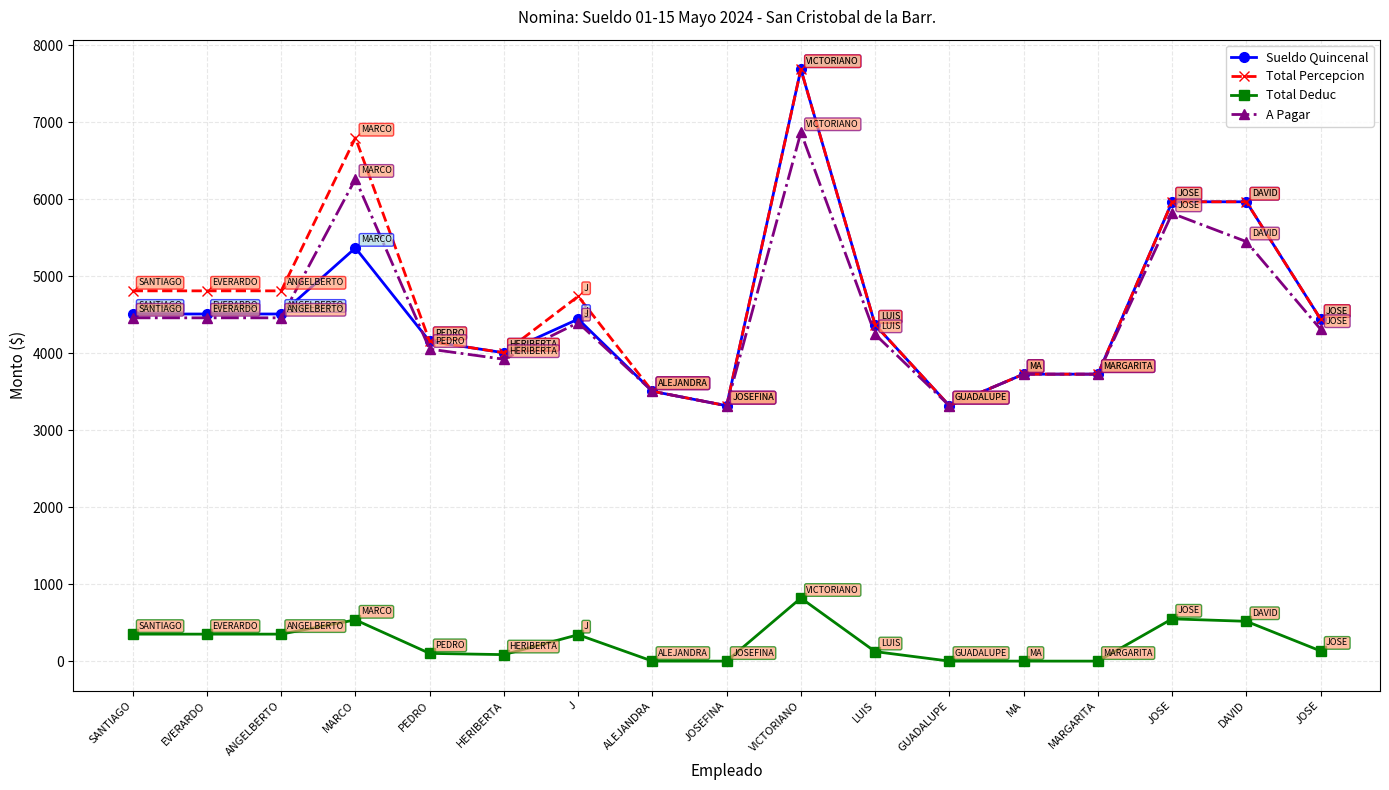

Reading left to right, transcribe all the data shown in this chart.

Sueldo Quincenal: 4509.0	4509.0	4509.0	5367.0	4153.5	4005.5	4442.5	3505.0	3317.5	7688.0	4368.0	3317.5	3727.5	3727.5	5966.5	5966.5	4442.5
Total Percepcion: 4809.6	4809.6	4809.6	6798.2	4153.5	4005.5	4738.7	3505.0	3317.5	7688.0	4368.0	3317.5	3727.5	3727.5	5966.5	5966.5	4442.5
Total Deduc: 350.4	350.4	350.4	535.7	100.4	84.3	343.0	0.0	0.0	819.1	123.8	0.0	0.0	0.0	548.9	517.1	131.9
A Pagar: 4459.1	4459.1	4459.1	6262.5	4053.1	3921.2	4395.7	3505.0	3317.5	6868.9	4244.2	3317.5	3727.5	3727.5	5815.3	5449.4	4310.6